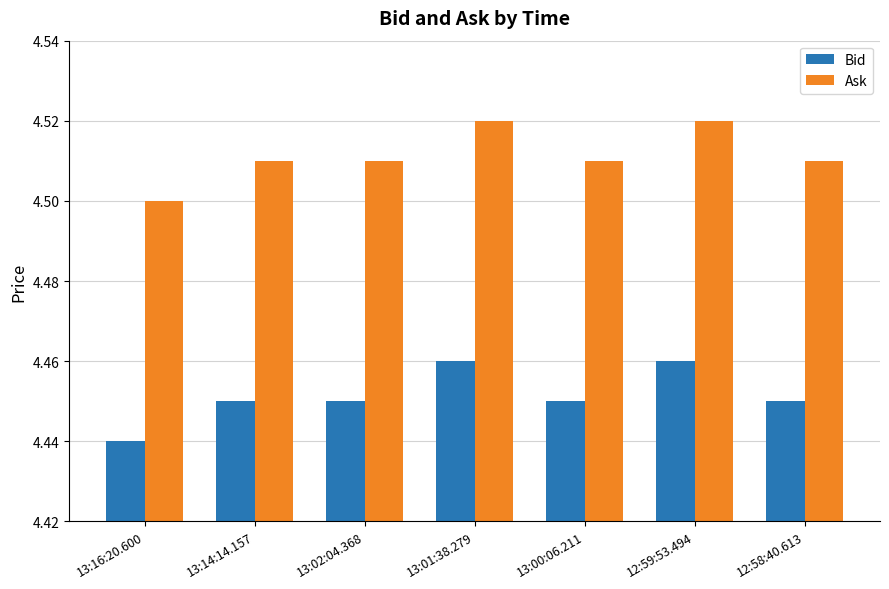

At 13:02:04.368, list the series in order from largest to smallest.

Ask, Bid